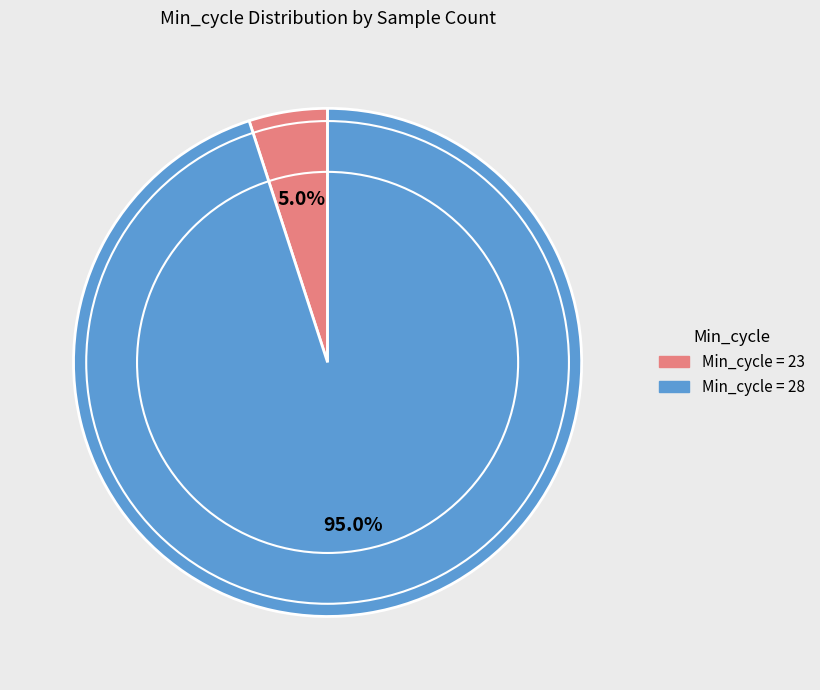

Rank the categories by value from highest to lowest.

Min_cycle = 28, Min_cycle = 23